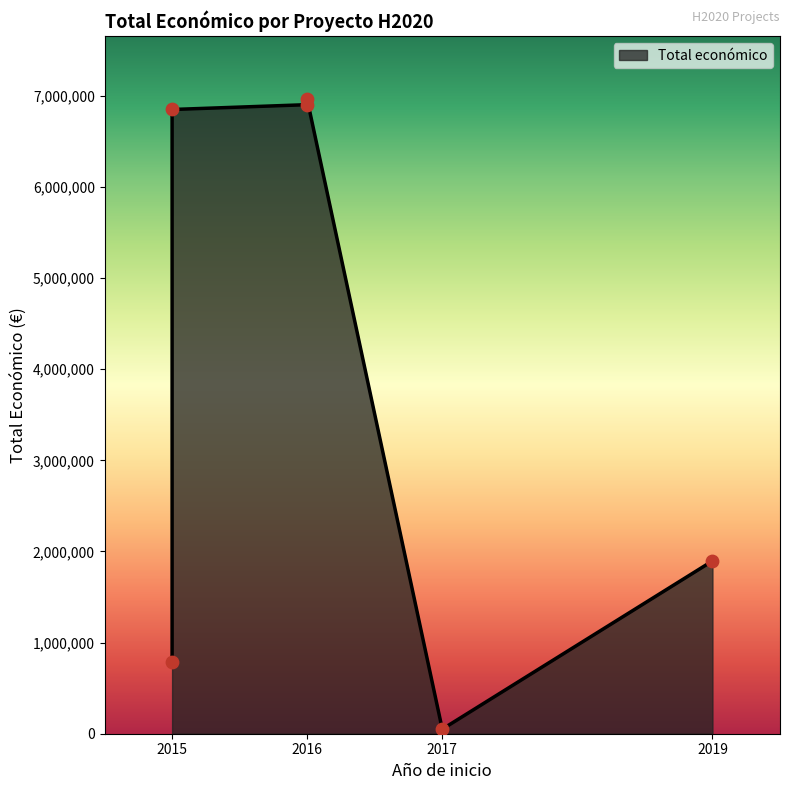

Approximately how many times larger is the value at 2016 (XF-ACTORS) compared to 2019 (OLIVE-SOUND)?

3.6